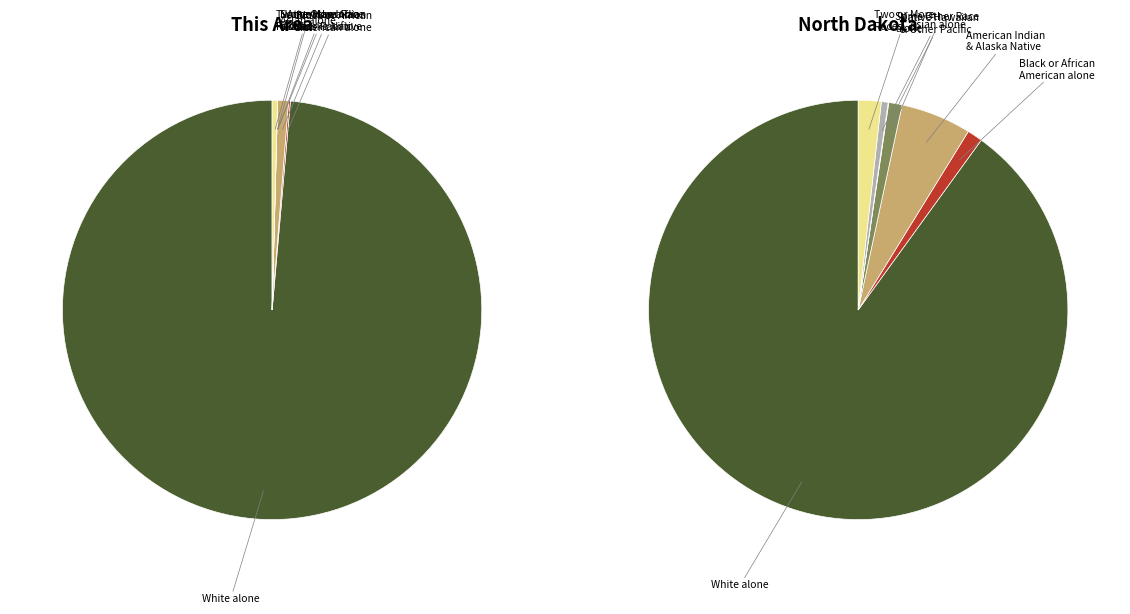

Is there a majority slice in this chart?

Yes